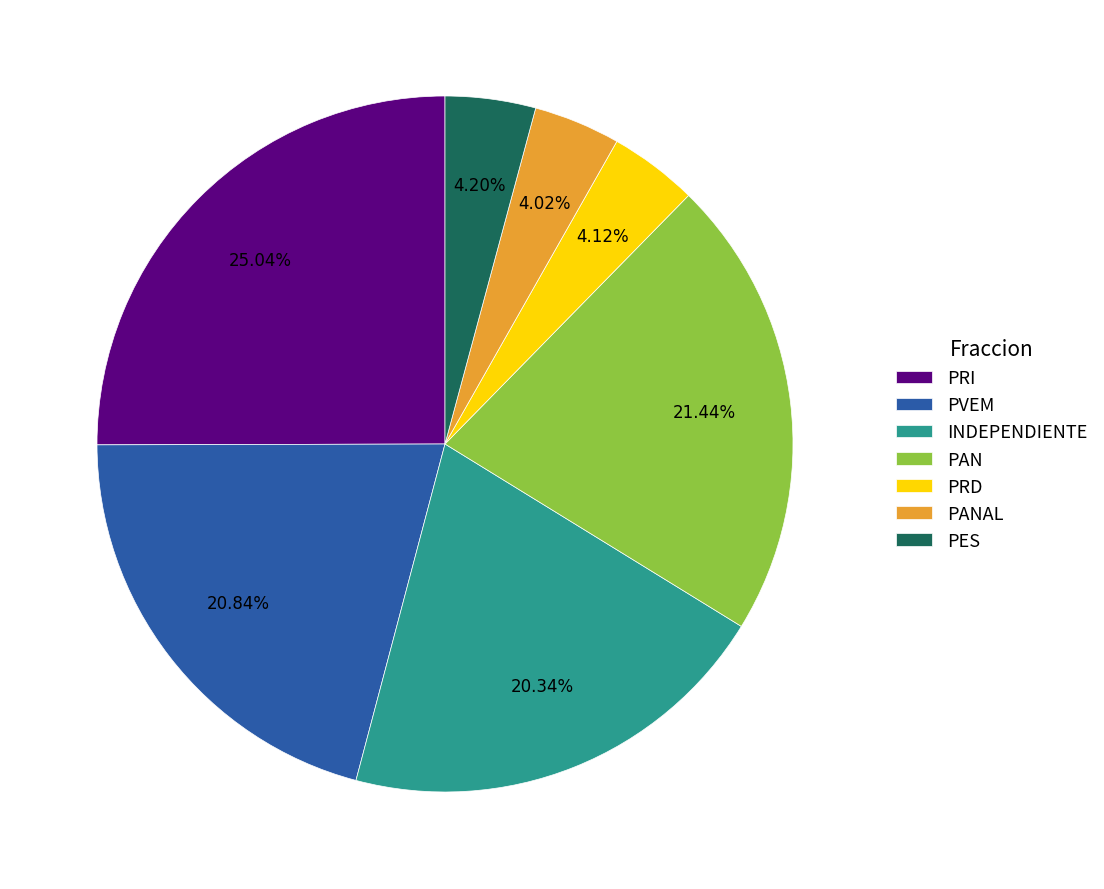

Which category has the biggest portion of the pie?

PRI